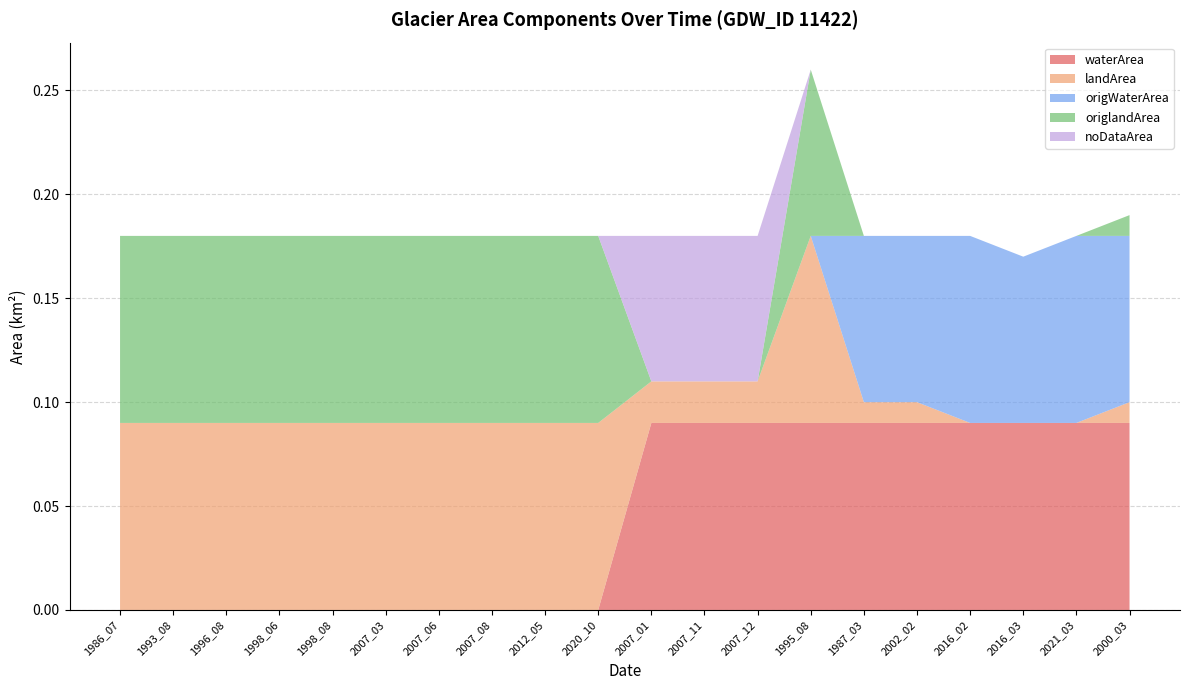

Reading left to right, transcribe all the data shown in this chart.

waterArea: 0.0	0.0	0.0	0.0	0.0	0.0	0.0	0.0	0.0	0.0	0.1	0.1	0.1	0.1	0.1	0.1	0.1	0.1	0.1	0.1
landArea: 0.1	0.1	0.1	0.1	0.1	0.1	0.1	0.1	0.1	0.1	0.0	0.0	0.0	0.1	0.0	0.0	0.0	0.0	0.0	0.0
origWaterArea: 0.0	0.0	0.0	0.0	0.0	0.0	0.0	0.0	0.0	0.0	0.0	0.0	0.0	0.0	0.1	0.1	0.1	0.1	0.1	0.1
origlandArea: 0.1	0.1	0.1	0.1	0.1	0.1	0.1	0.1	0.1	0.1	0.0	0.0	0.0	0.1	0.0	0.0	0.0	0.0	0.0	0.0
noDataArea: 0.0	0.0	0.0	0.0	0.0	0.0	0.0	0.0	0.0	0.0	0.1	0.1	0.1	0.0	0.0	0.0	0.0	0.0	0.0	0.0